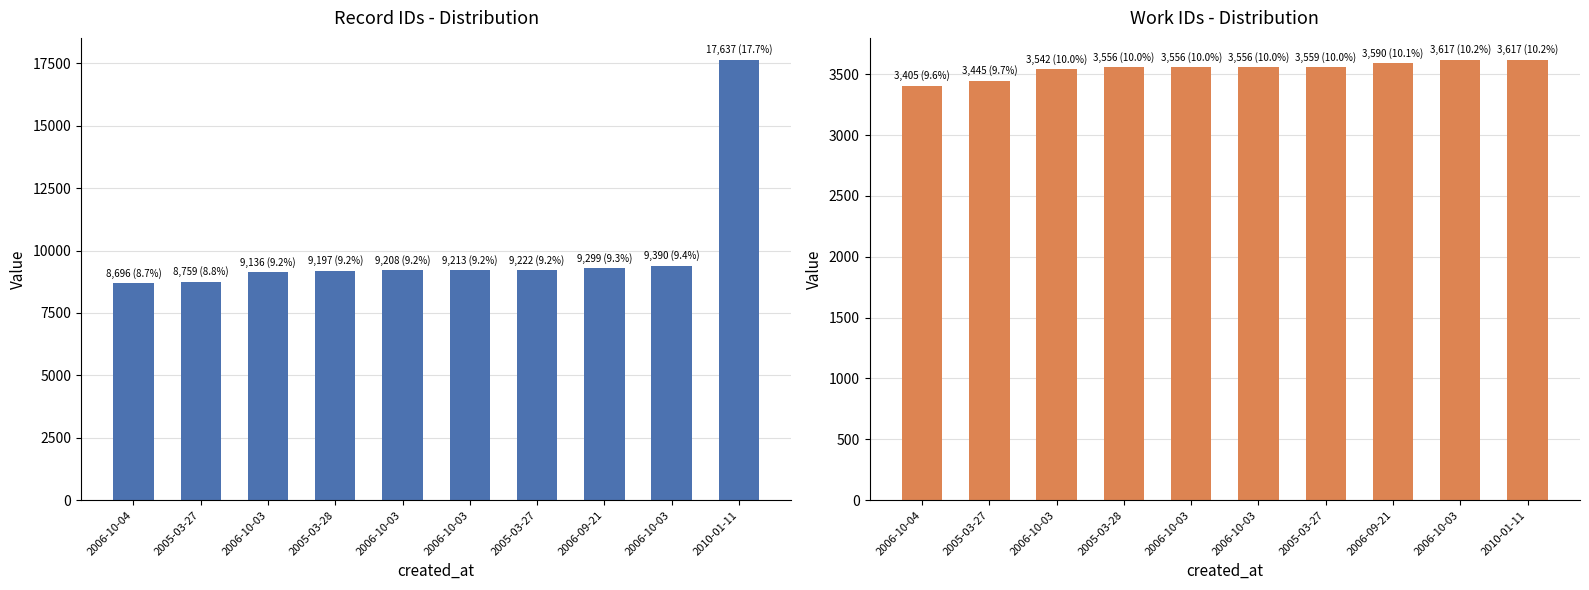

What is the sum of all id values?

99757